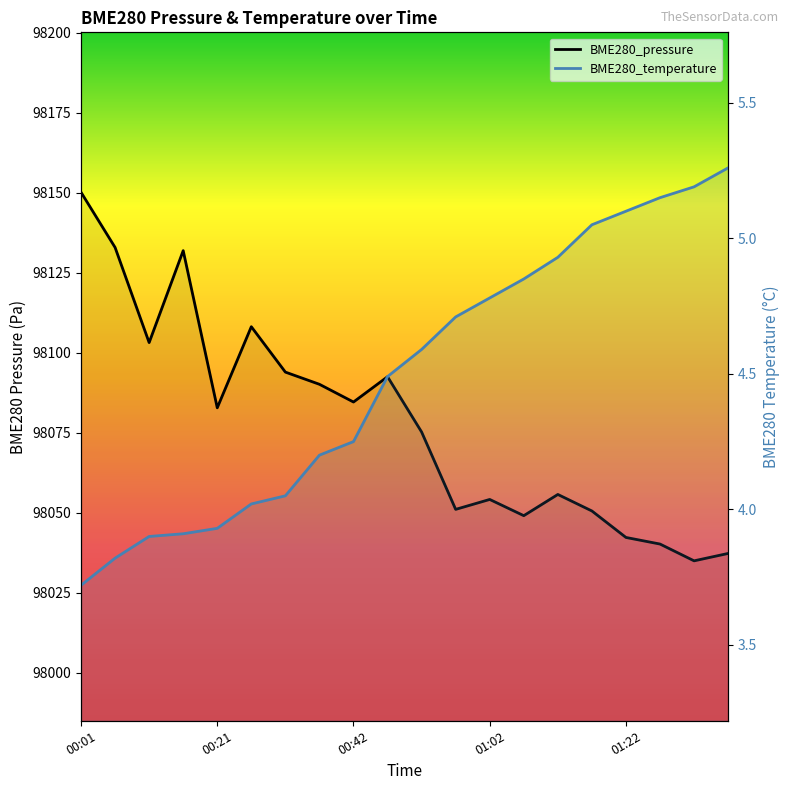

True or false: BME280_pressure and BME280_temperature cross at least once.

False